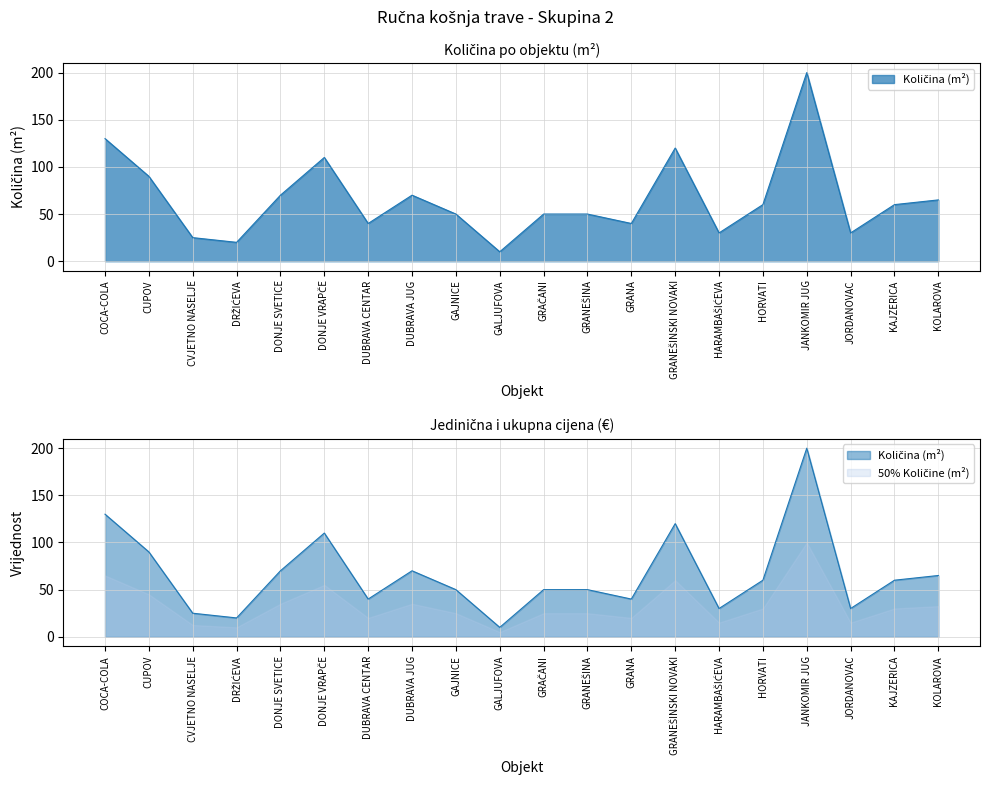

What is the label of the 11th point from the left?

GRAČANI